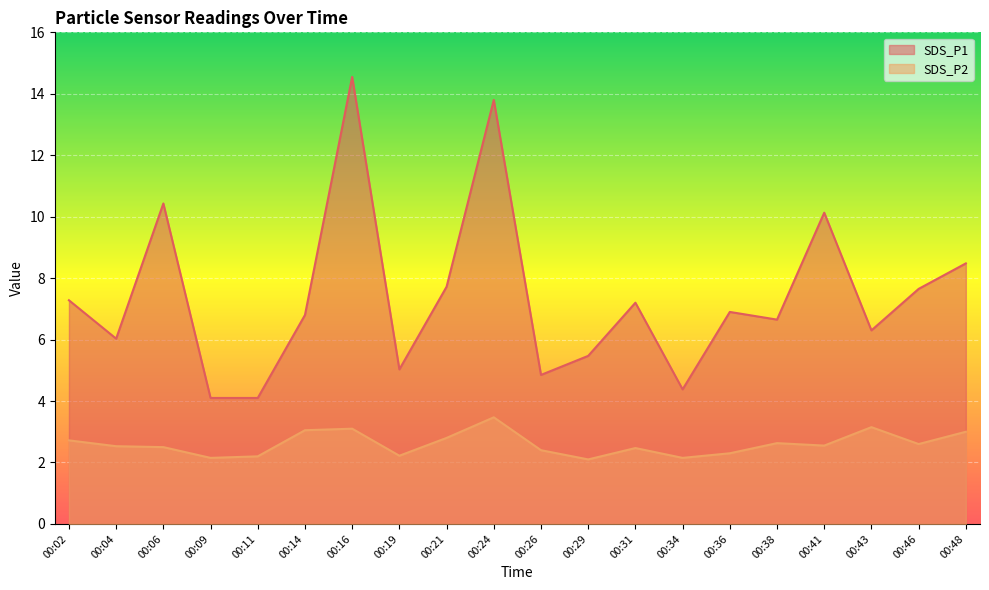

What is the total value across all series at 00:14?

9.8